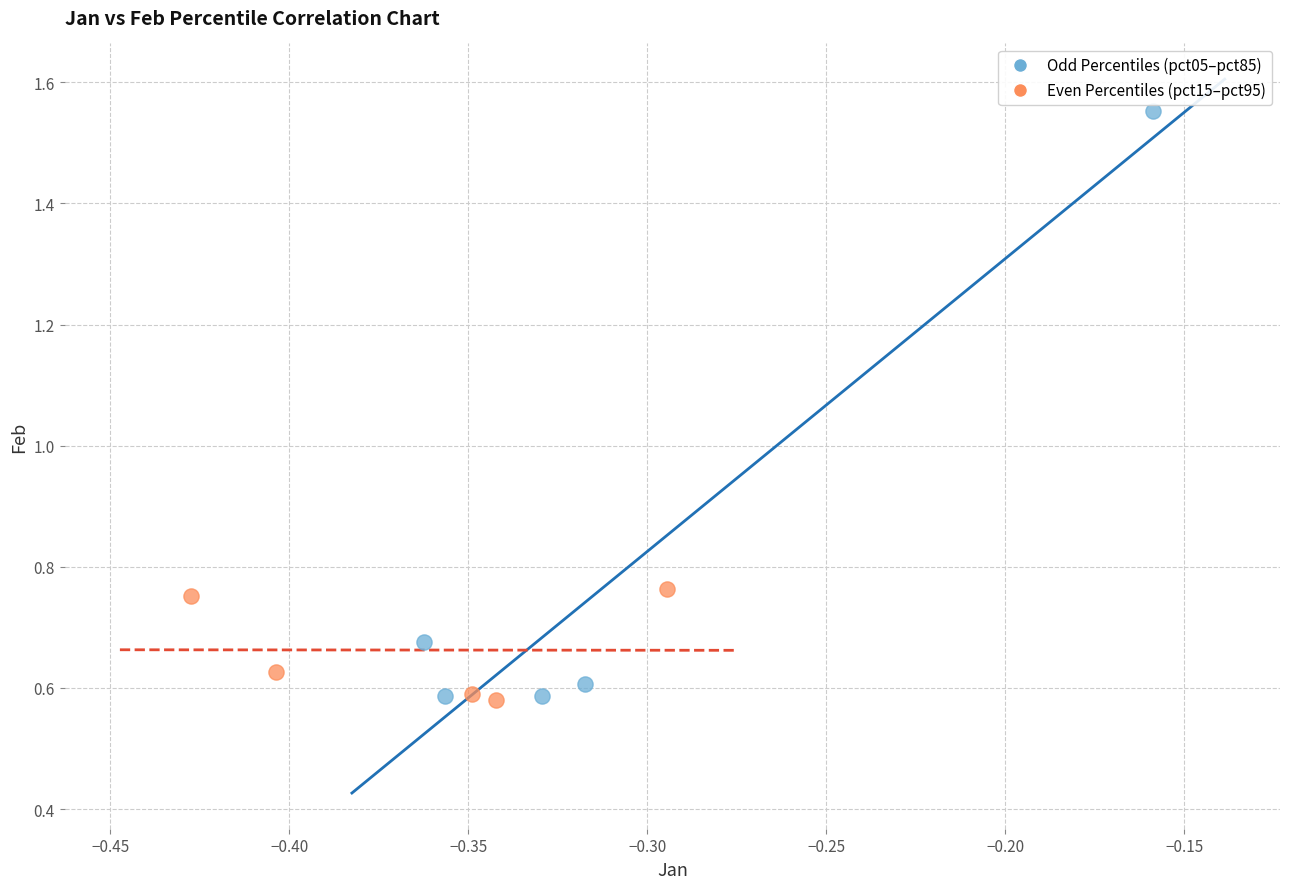

Which series has the largest Y range (max minus min)?

Odd Percentiles (pct05–pct85)